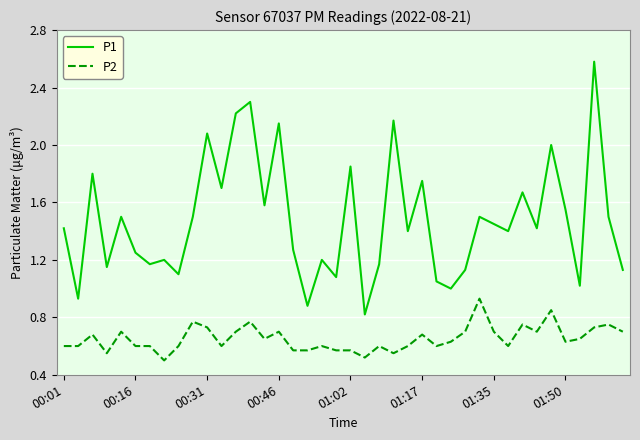

Which series has the largest range (max minus min)?

P1